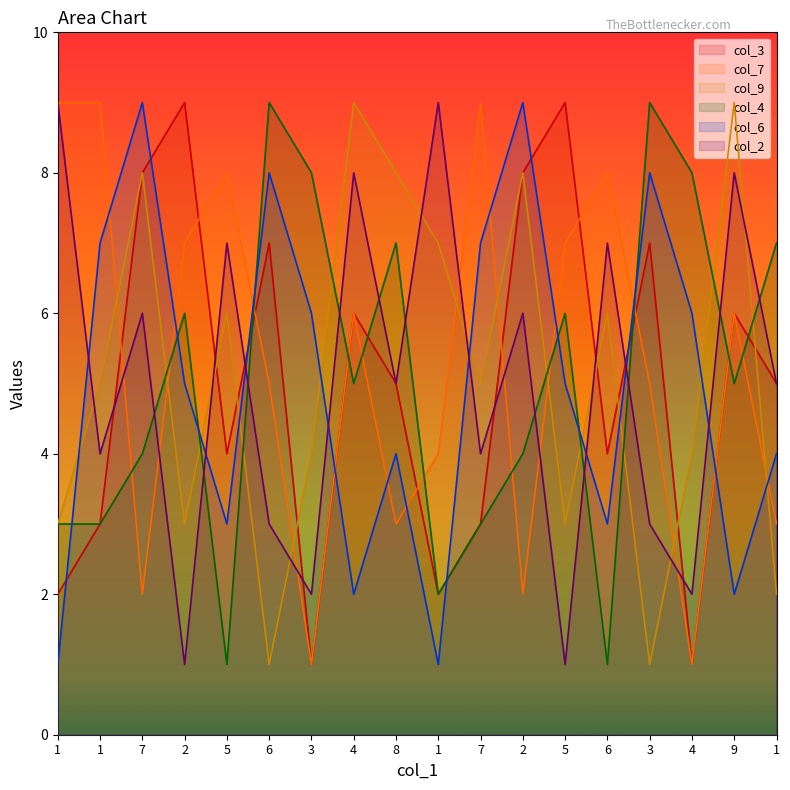

After their last crossing, which series has the higher values: col_6 or col_2?

col_2